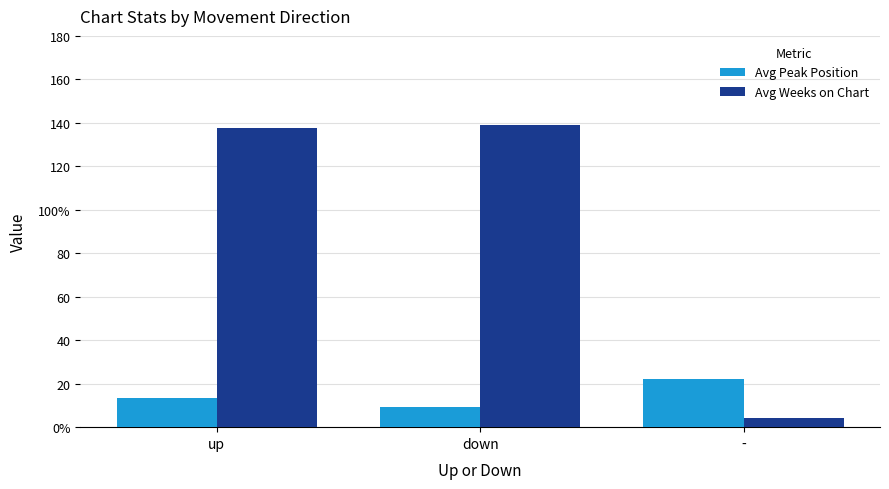

Rank the categories by Avg Weeks on Chart value from highest to lowest.

down, up, -